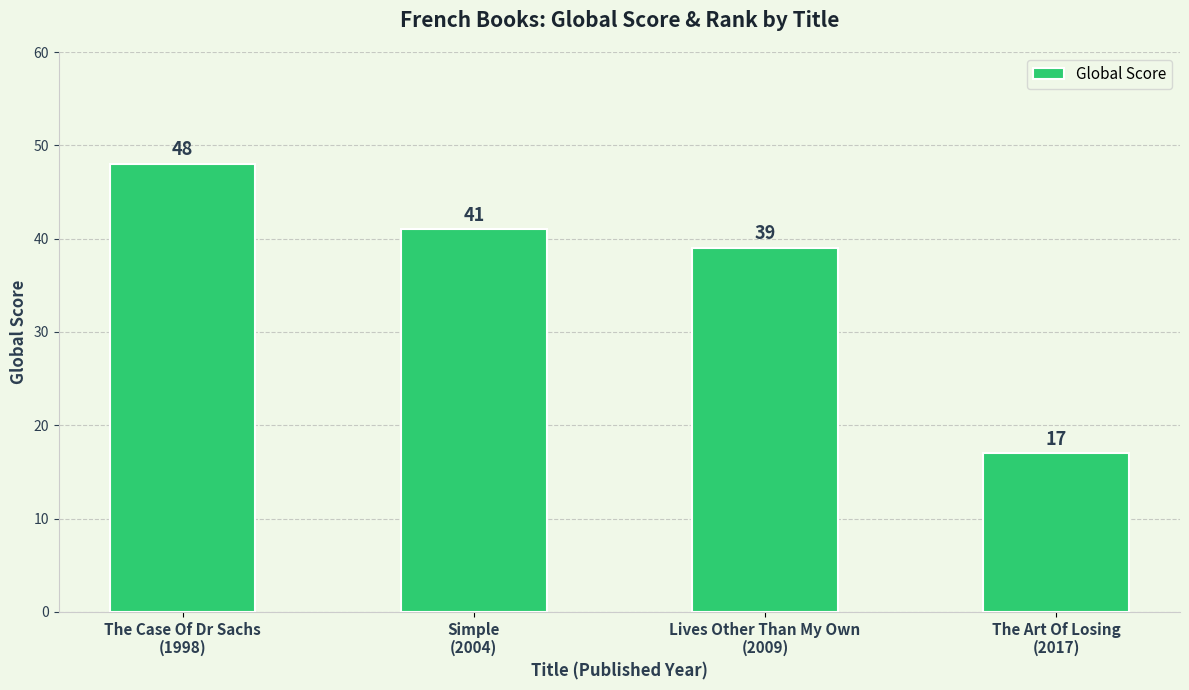

How many data points does each series have?

4